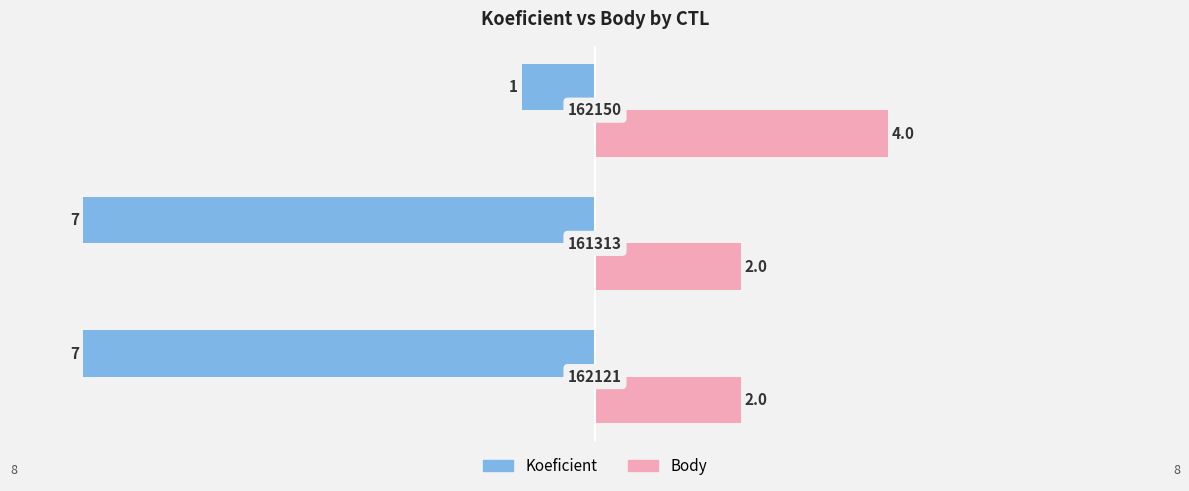

What are all the series names shown in the legend?

Koeficient, Body